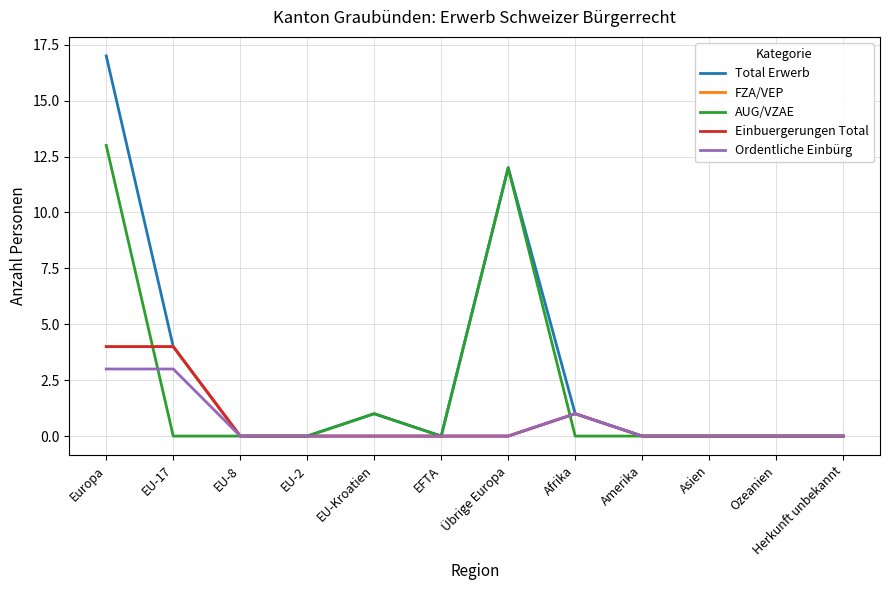

Does the chart have visible grid lines?

Yes